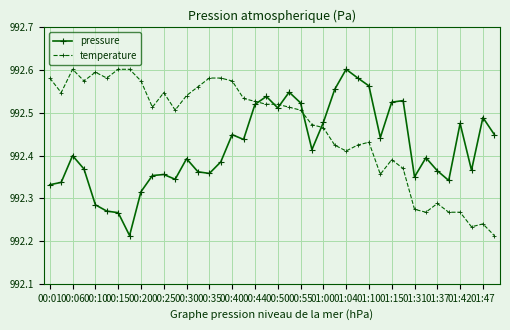

Which series has the largest total across all categories?

temperature